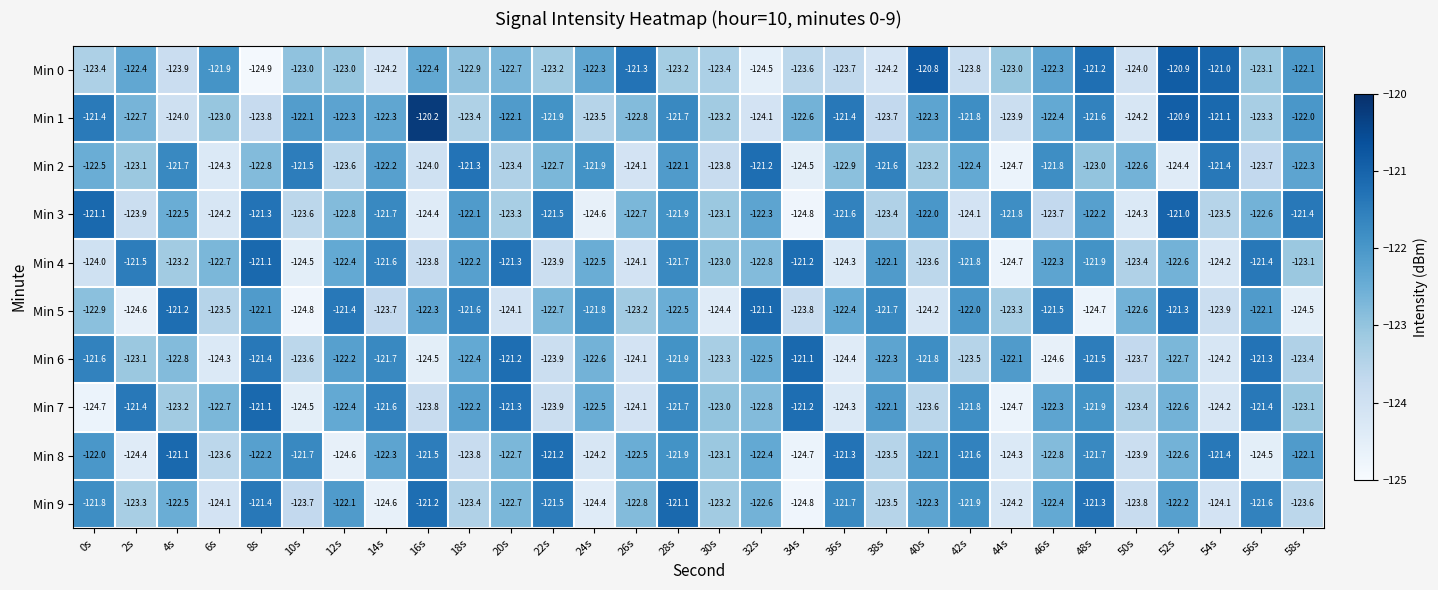

What is the spread (max minus min) of values at 30s?

1.4